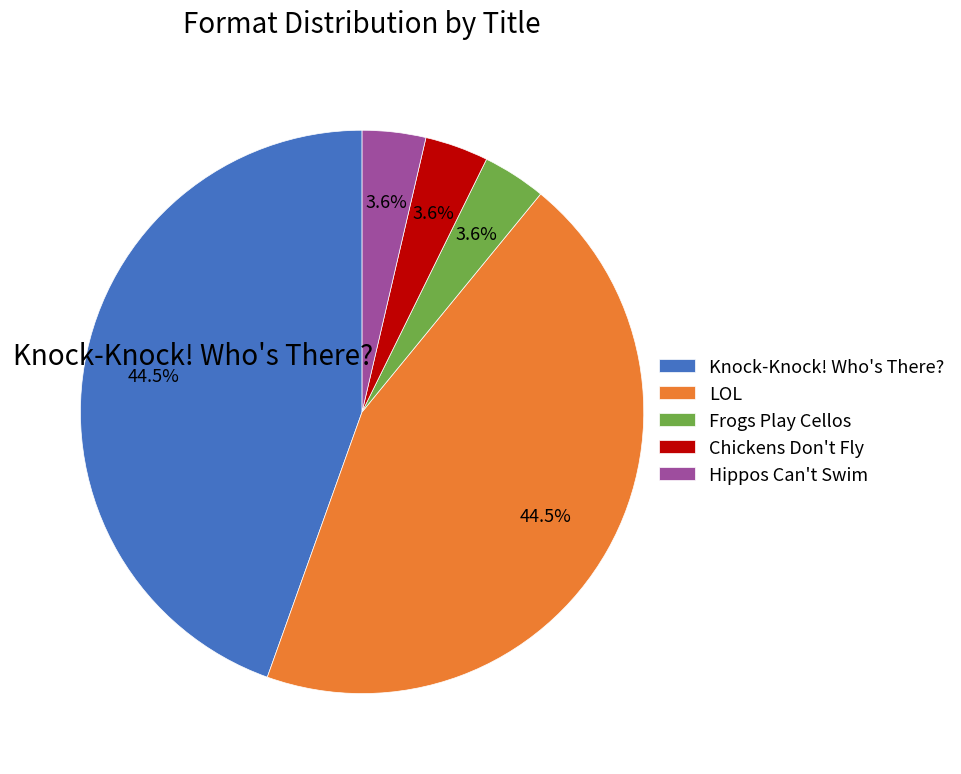

Is there a majority slice in this chart?

No